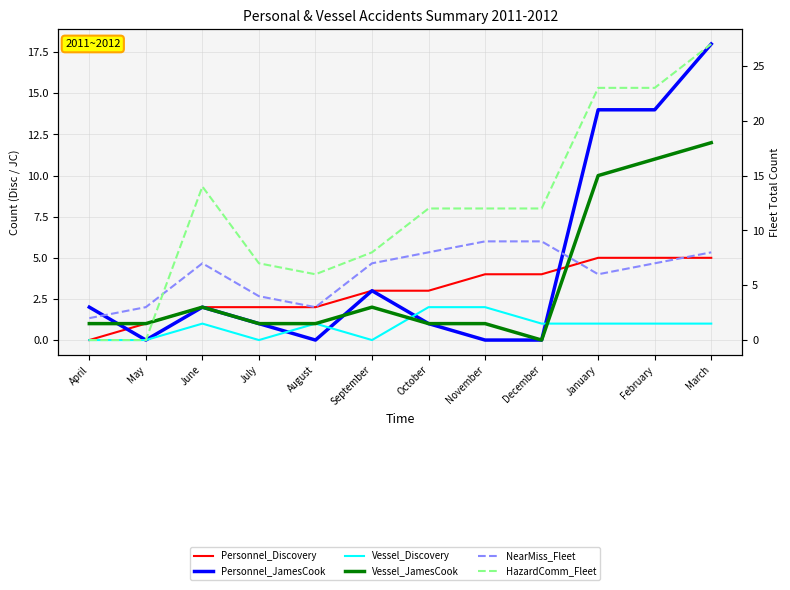

Reading left to right, transcribe all the data shown in this chart.

Personnel_Discovery: April=0	May=1	June=2	July=2	August=2	September=3	October=3	November=4	December=4	January=5	February=5	March=5
Personnel_JamesCook: April=2	May=0	June=2	July=1	August=0	September=3	October=1	November=0	December=0	January=14	February=14	March=18
Vessel_Discovery: April=0	May=0	June=1	July=0	August=1	September=0	October=2	November=2	December=1	January=1	February=1	March=1
Vessel_JamesCook: April=1	May=1	June=2	July=1	August=1	September=2	October=1	November=1	December=0	January=10	February=11	March=12
NearMiss_Fleet: April=2	May=3	June=7	July=4	August=3	September=7	October=8	November=9	December=9	January=6	February=7	March=8
HazardComm_Fleet: April=0	May=0	June=14	July=7	August=6	September=8	October=12	November=12	December=12	January=23	February=23	March=27